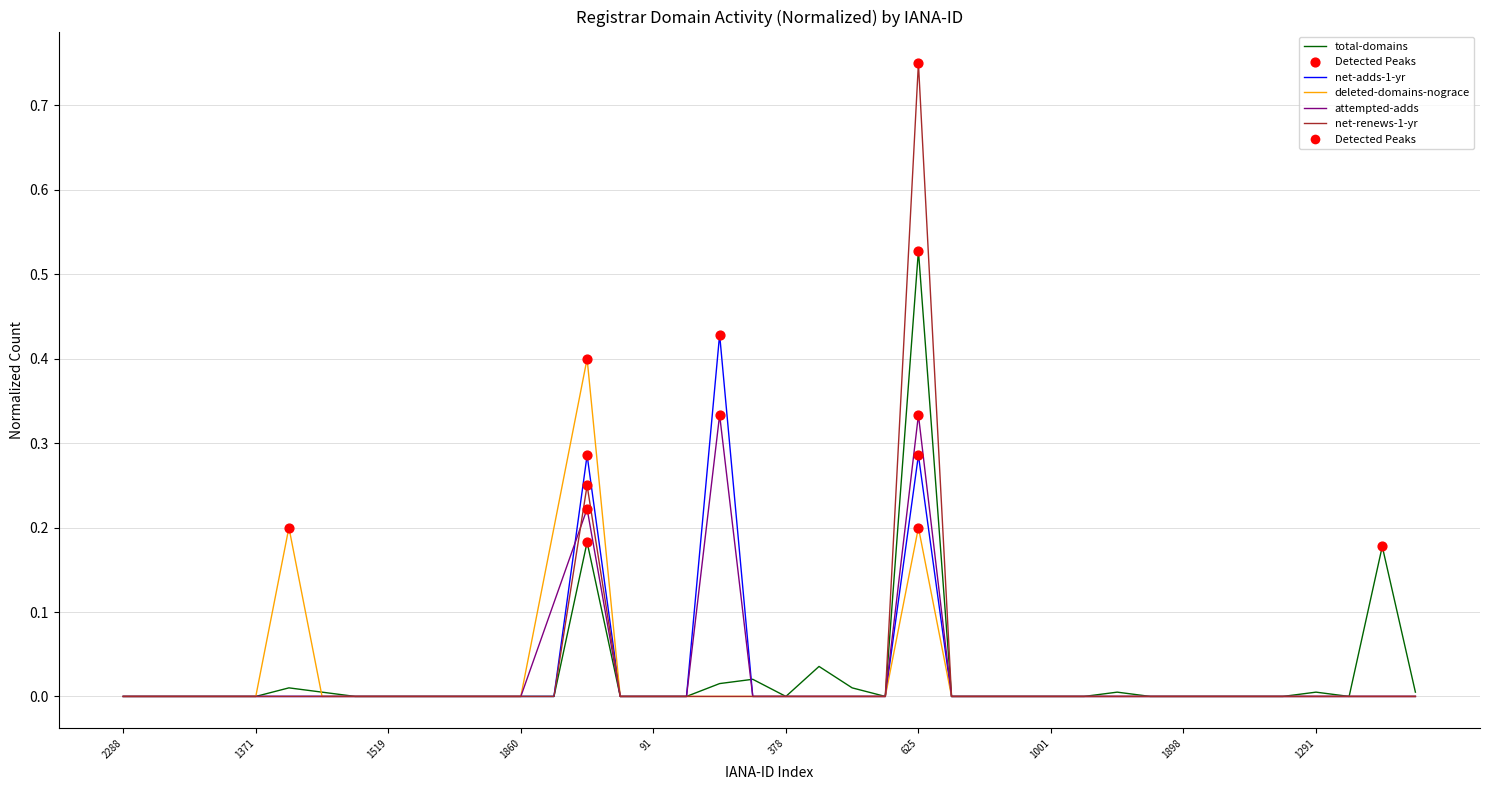

Which series has the widest spread of values?

net-renews-1-yr